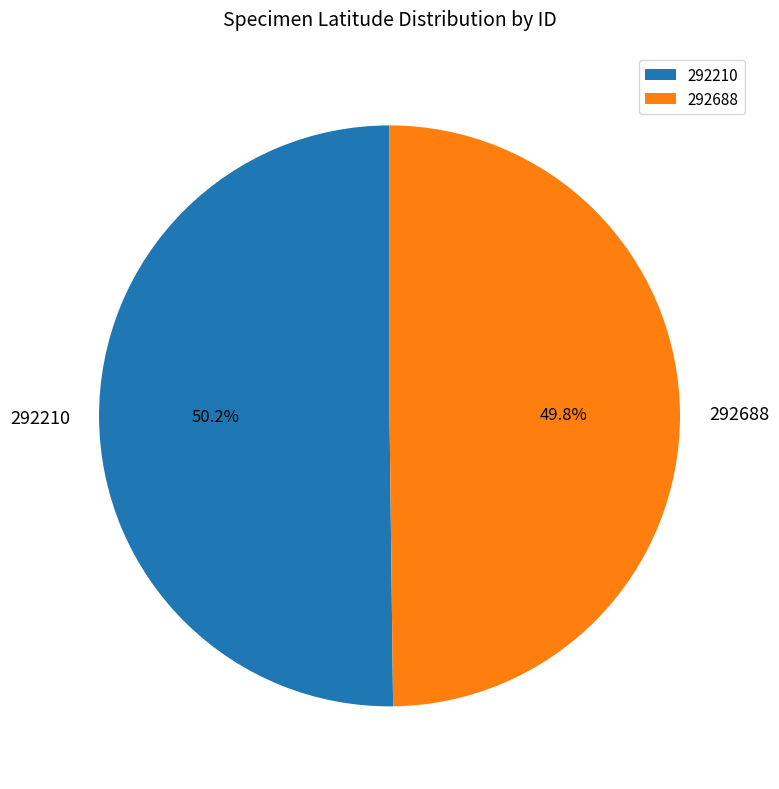

Is the sum of 292210 and 292688 greater than half?

Yes